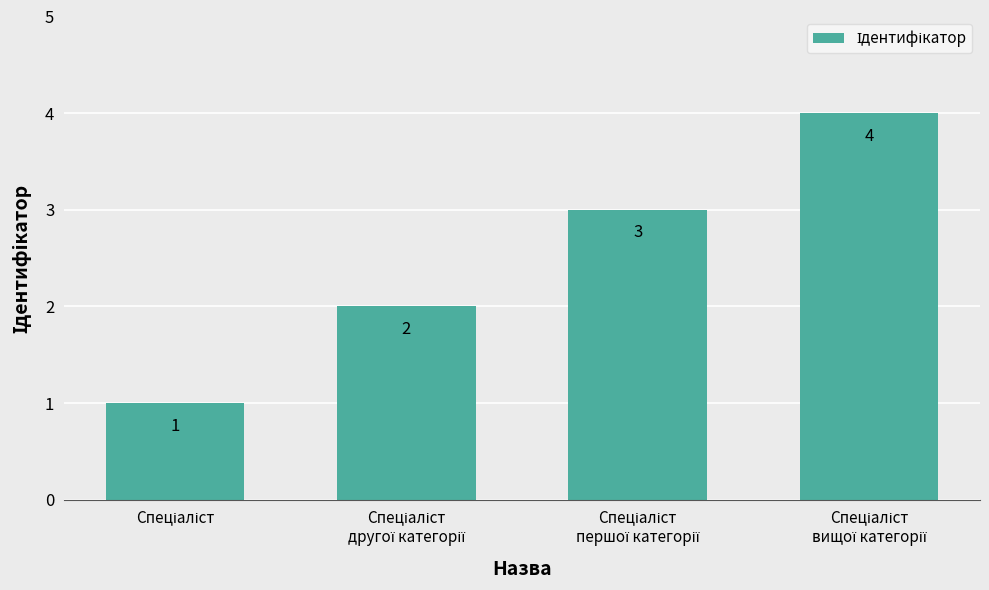

What is the maximum value shown in the chart?

4